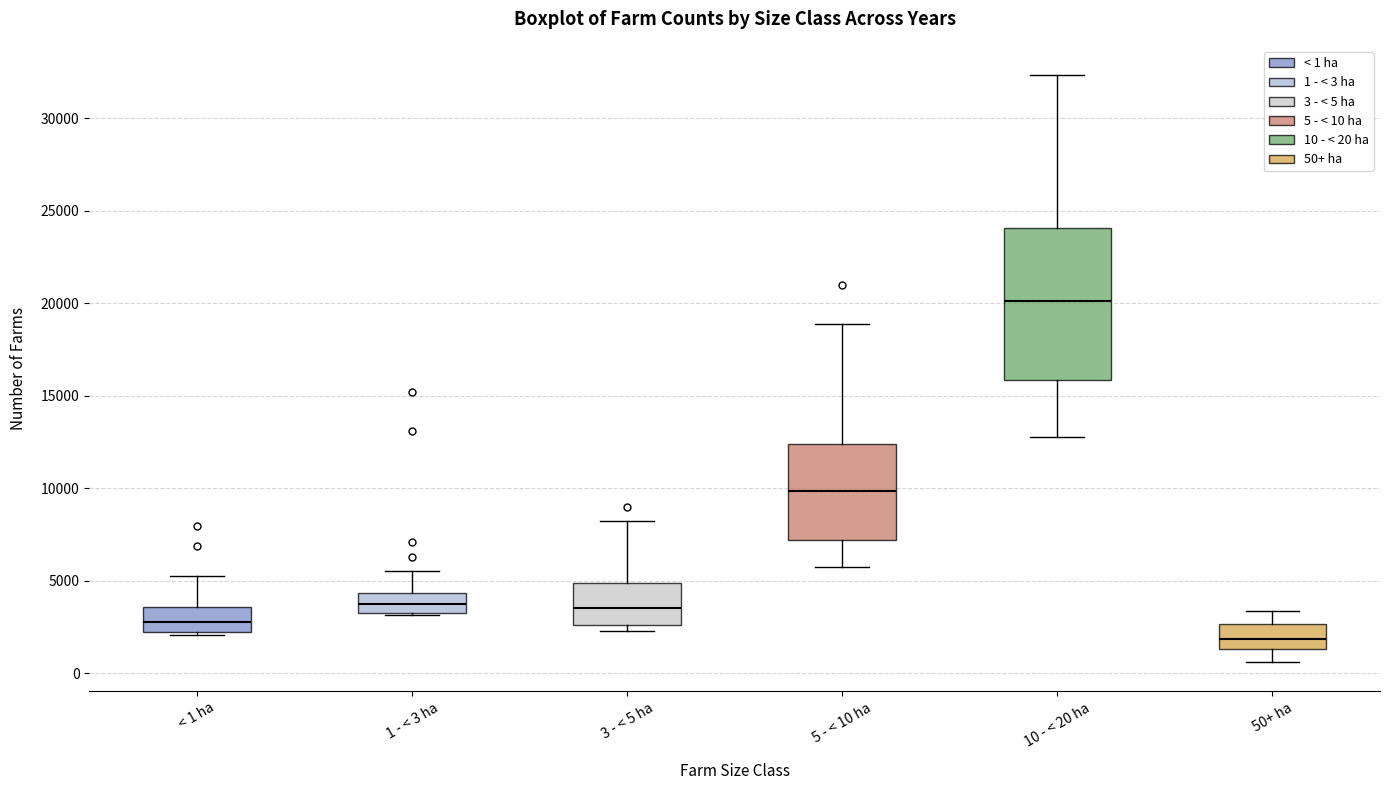

Reading left to right, read every box against the y-axis: the position of its median line, the range the box covers, and the ends of its whiskers. The values are not printed on the chart, so give them approximately, as read against the axis.

< 1 ha: median 3000, box 2000 to 3500, whiskers 2000 (just below the box's lower edge) to 5500
1 - < 3 ha: median 4000, box 3500 to 4500, whiskers 3000 to 5500
3 - < 5 ha: median 3500, box 2500 to 5000, whiskers 2500 (just below the box's lower edge) to 8500
5 - < 10 ha: median 10000, box 7000 to 12500, whiskers 5500 to 19000
10 - < 20 ha: median 20000, box 16000 to 24000, whiskers 13000 to 32500
50+ ha: median 2000, box 1500 to 2500, whiskers 500 to 3500